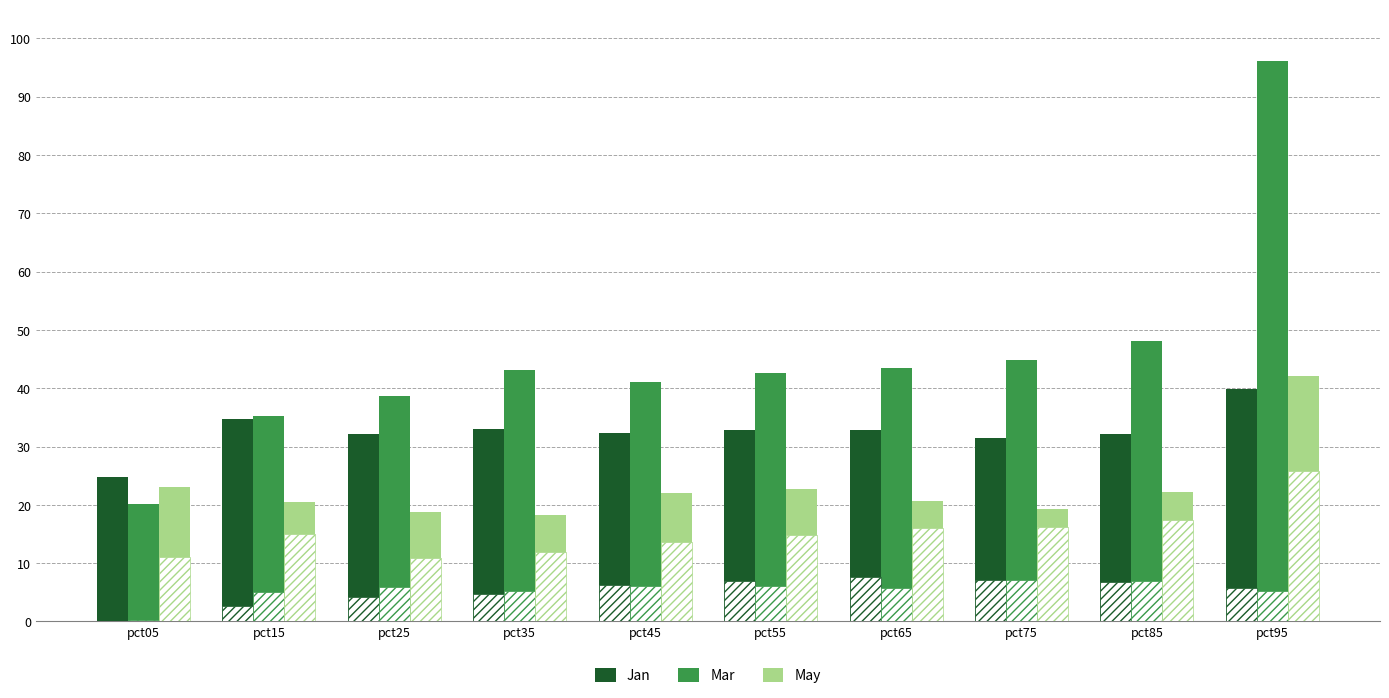

Reading left to right, what are all the values shown in this chart?

Jan: pct05=24.7	pct15=34.8	pct25=32.1	pct35=33.0	pct45=32.3	pct55=32.9	pct65=32.8	pct75=31.4	pct85=32.1	pct95=39.8
Feb (hatch): pct05=0.1	pct15=2.7	pct25=4.3	pct35=4.8	pct45=6.3	pct55=7.0	pct65=7.6	pct75=7.1	pct85=6.8	pct95=5.7
Mar: pct05=20.2	pct15=35.2	pct25=38.7	pct35=43.0	pct45=41.0	pct55=42.7	pct65=43.4	pct75=44.9	pct85=48.1	pct95=96.1
Apr (hatch): pct05=0.2	pct15=5.0	pct25=5.9	pct35=5.2	pct45=6.1	pct55=6.1	pct65=5.7	pct75=7.1	pct85=6.9	pct95=5.2
May: pct05=23.0	pct15=20.4	pct25=18.8	pct35=18.2	pct45=22.0	pct55=22.7	pct65=20.6	pct75=19.2	pct85=22.2	pct95=42.1
Jun (hatch): pct05=11.0	pct15=14.9	pct25=10.9	pct35=11.9	pct45=13.6	pct55=14.8	pct65=16.1	pct75=16.2	pct85=17.4	pct95=25.8